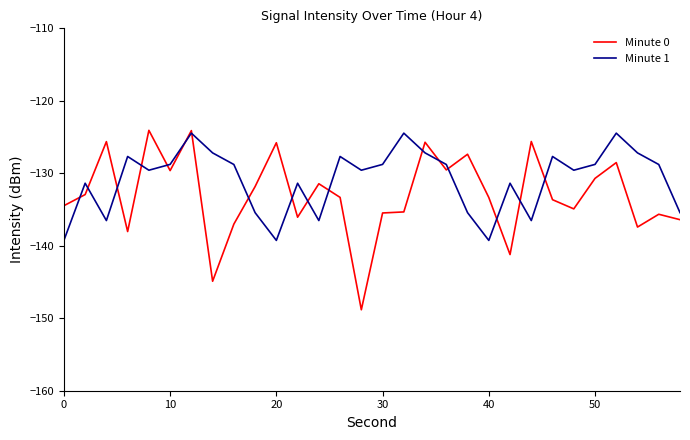

What is the highest value of the Minute 1 series?

-124.5